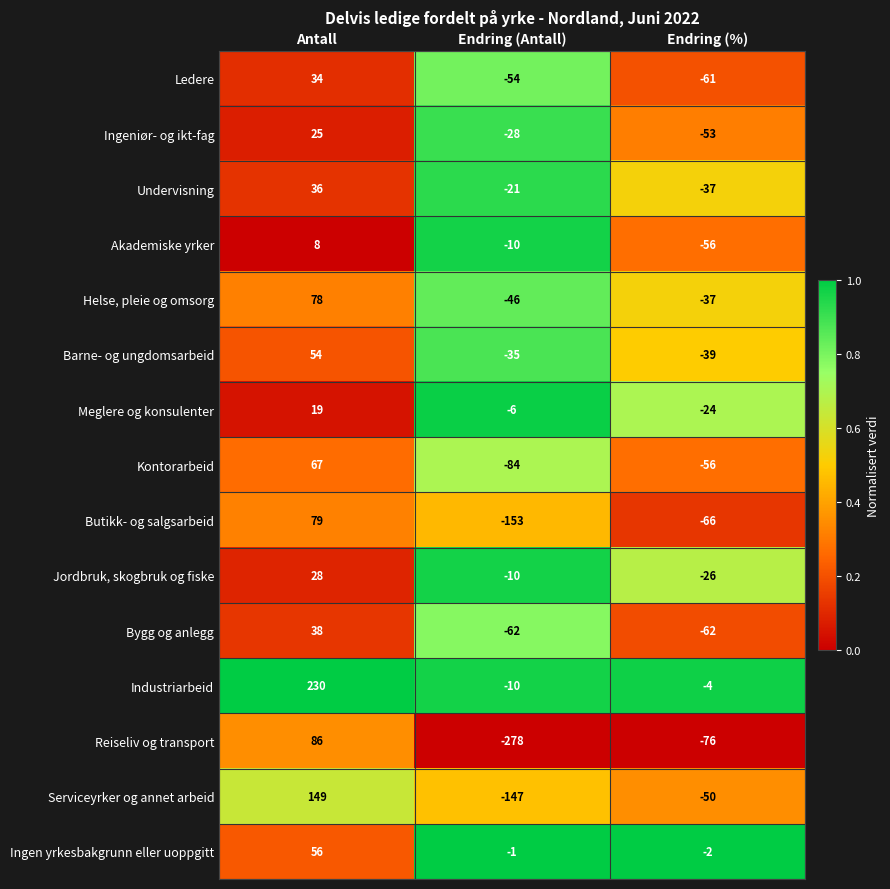

At which category does the chart reach its peak across all series?

Antall